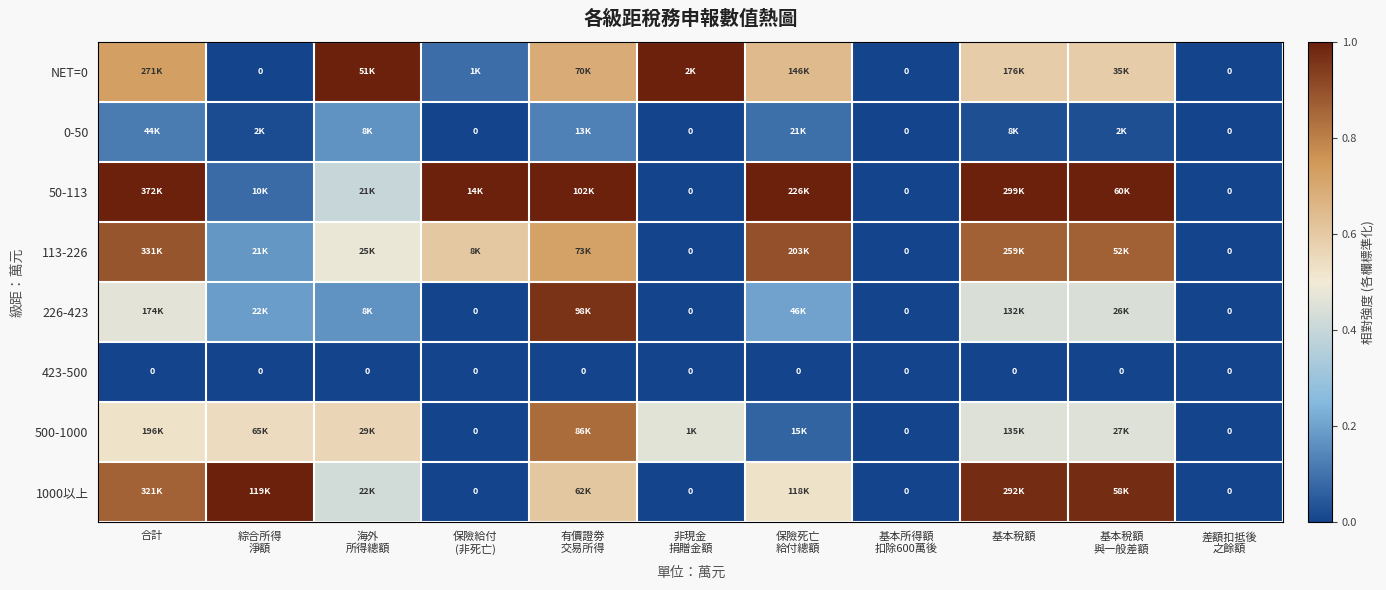

How many data points in 0-50 are above 0?

7